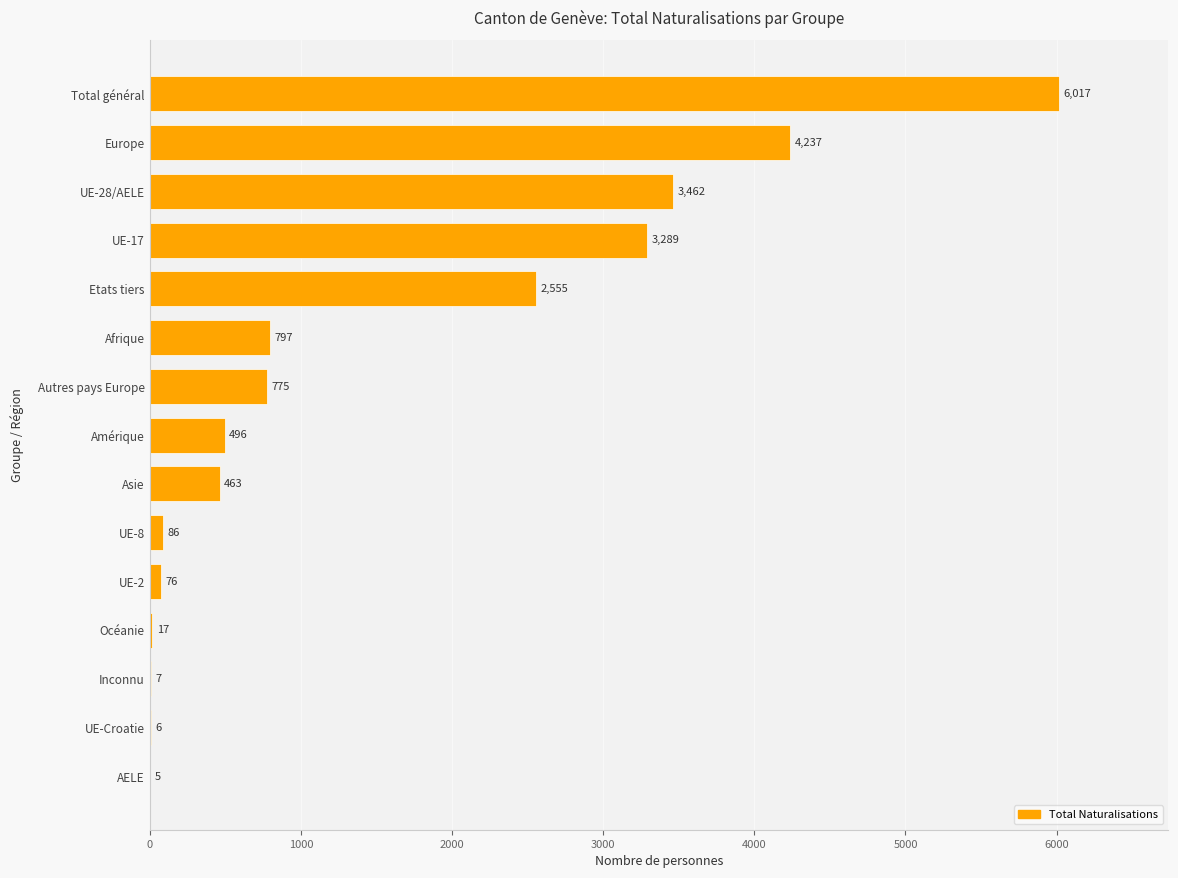

The chart shows a value of 76 at UE-2. True or false?

True